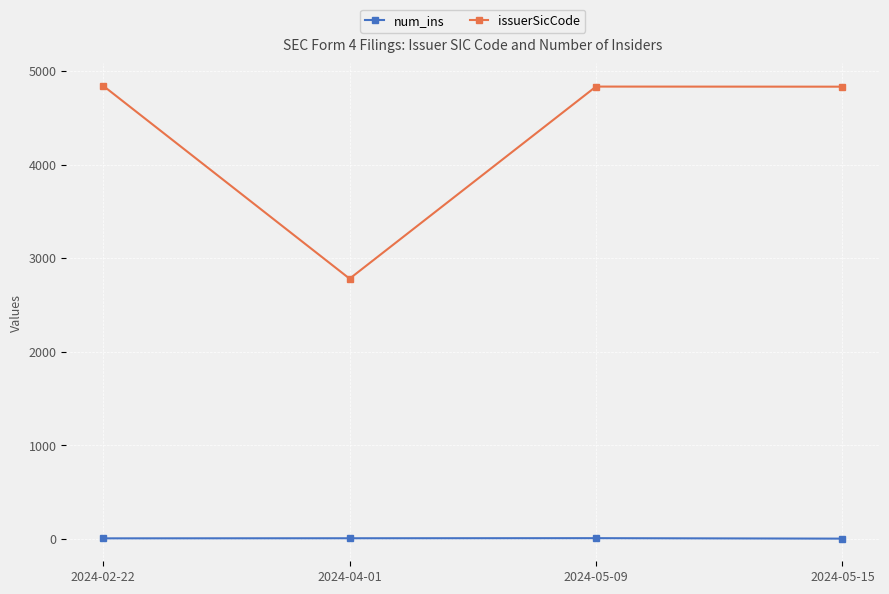

Which series has the largest range (max minus min)?

issuerSicCode